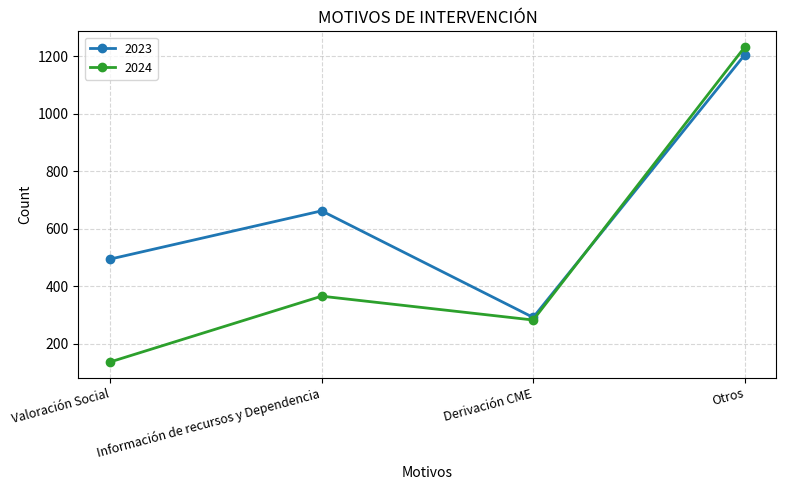

Rank the series at Valoración Social from highest to lowest value.

2023, 2024